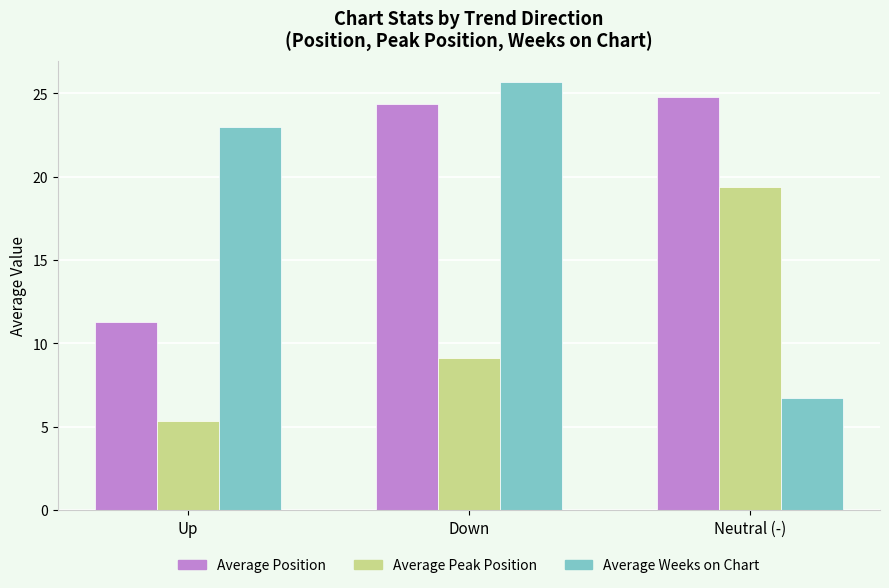

List the series in order of their overall mean, highest first.

Average Position, Average Weeks on Chart, Average Peak Position